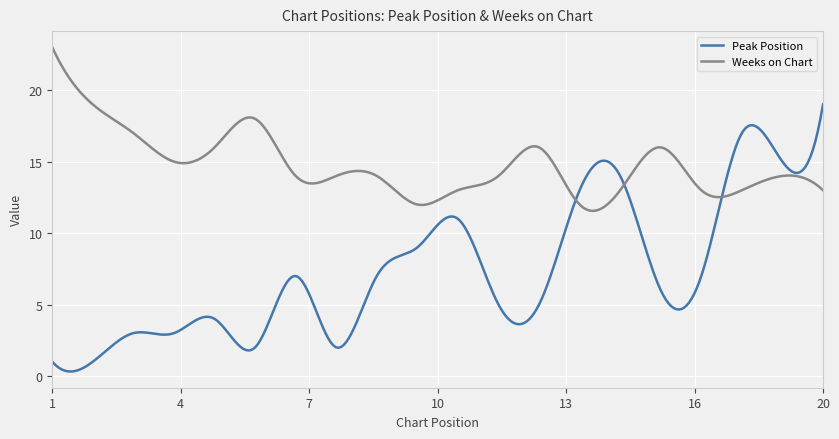

Which series has the widest spread of values?

Peak Position